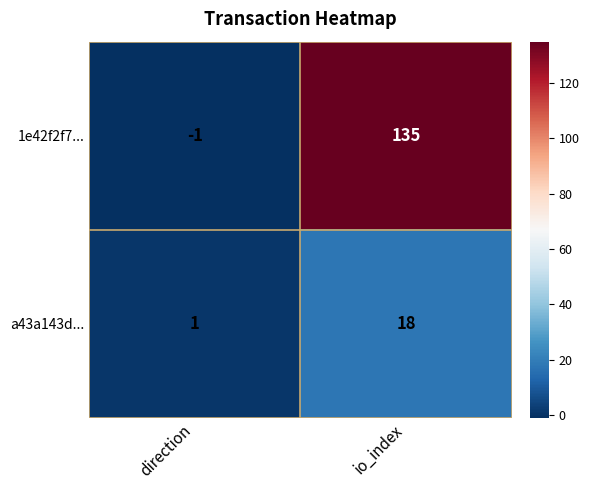

What is the spread (max minus min) of values at direction?

2